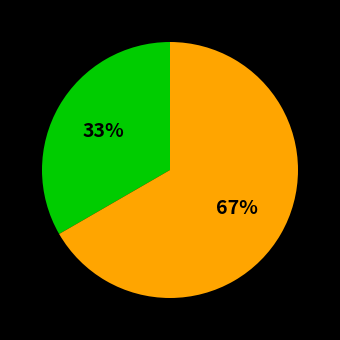

Count the number of slices in the pie.

2